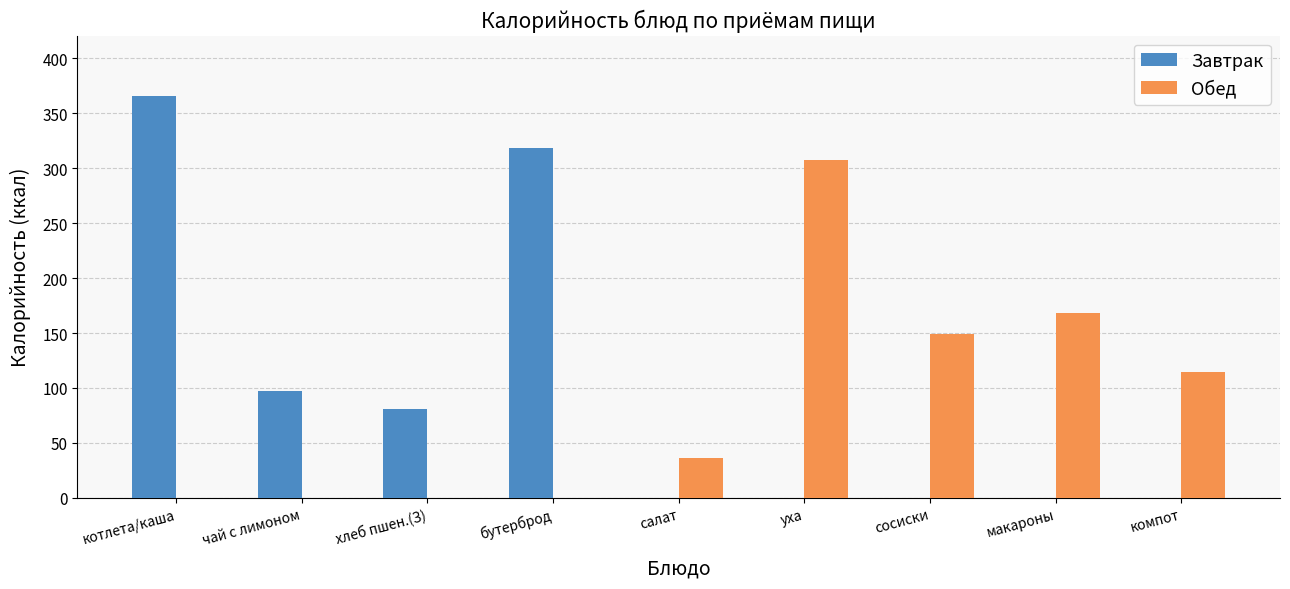

Which series changed the most between уха and сосиски?

Обед